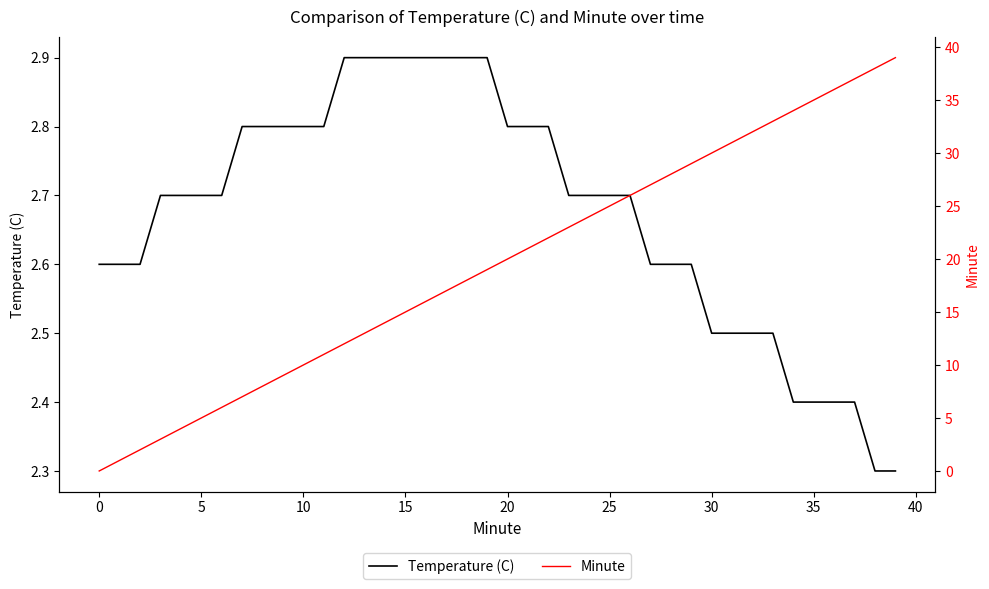

List the series in order of their overall mean, highest first.

Minute, Temperature (C)